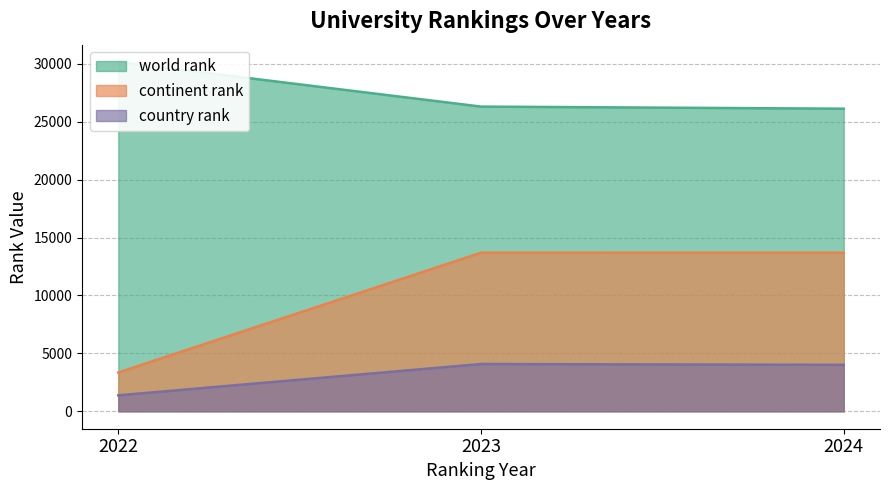

What is the difference between the world rank values at 2024 and 2022?

4020